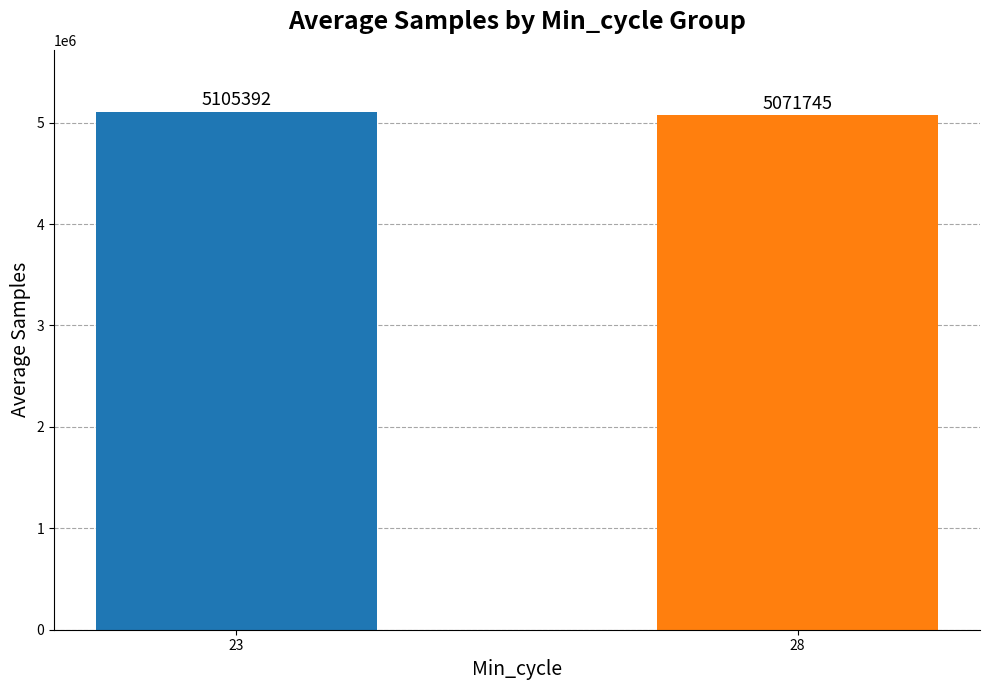

Which label corresponds to the largest value in the chart?

23